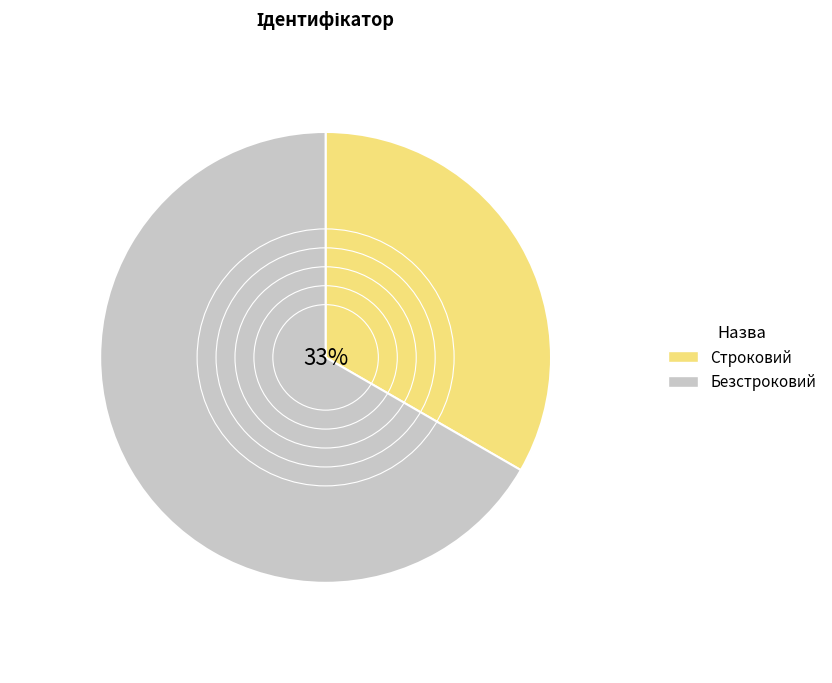

To the nearest percent, what percentage of the pie is Безстроковий?

67%